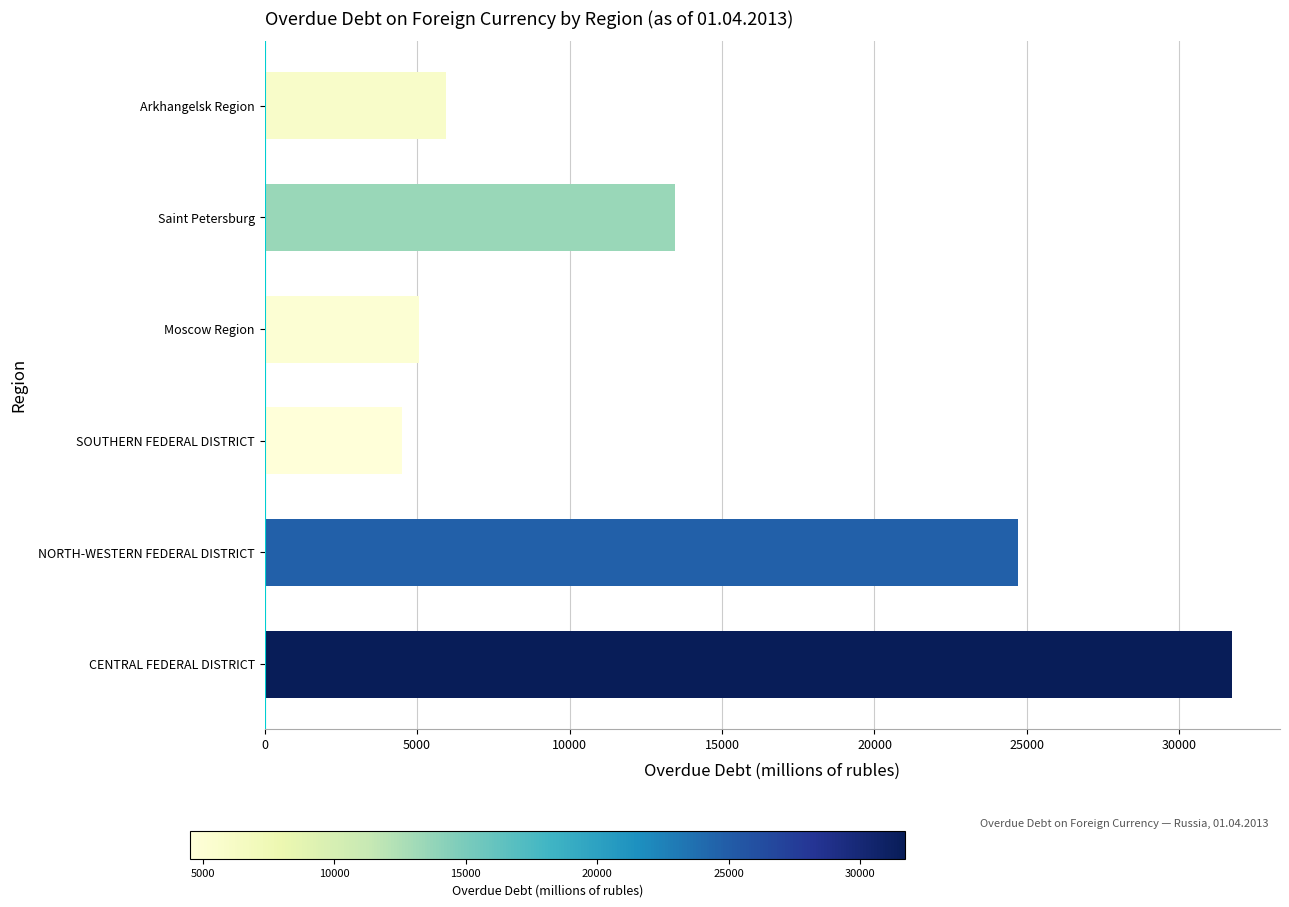

True or false: the data shows 5065 at Moscow Region.

True